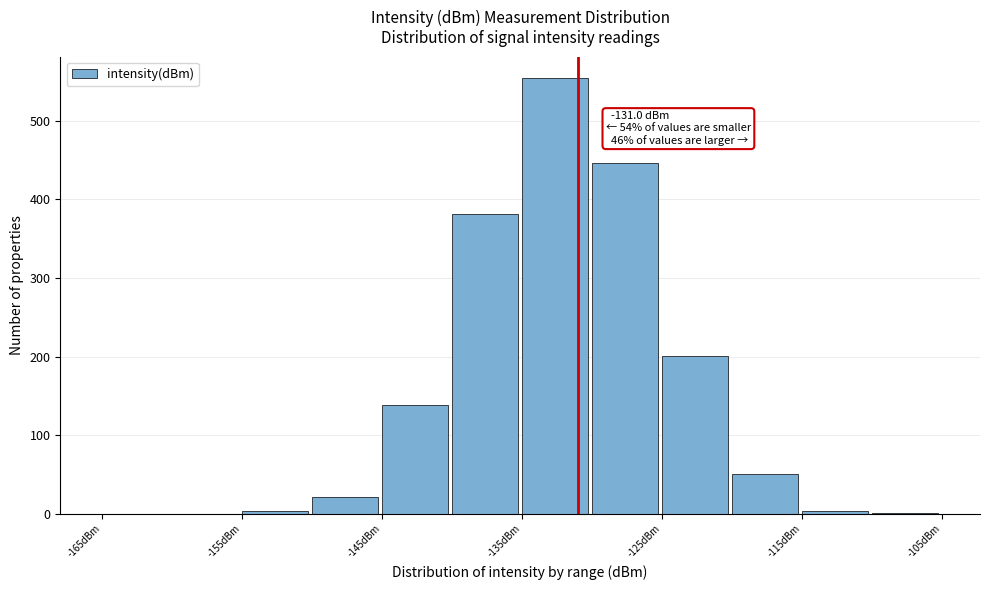

Over which range of the x-axis is the bar tallest?

-135 to -130